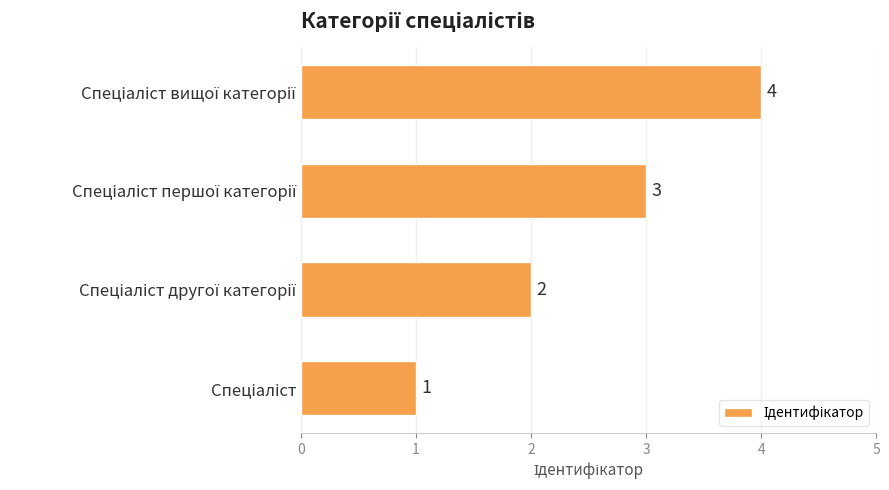

How many data points are less than 3?

2